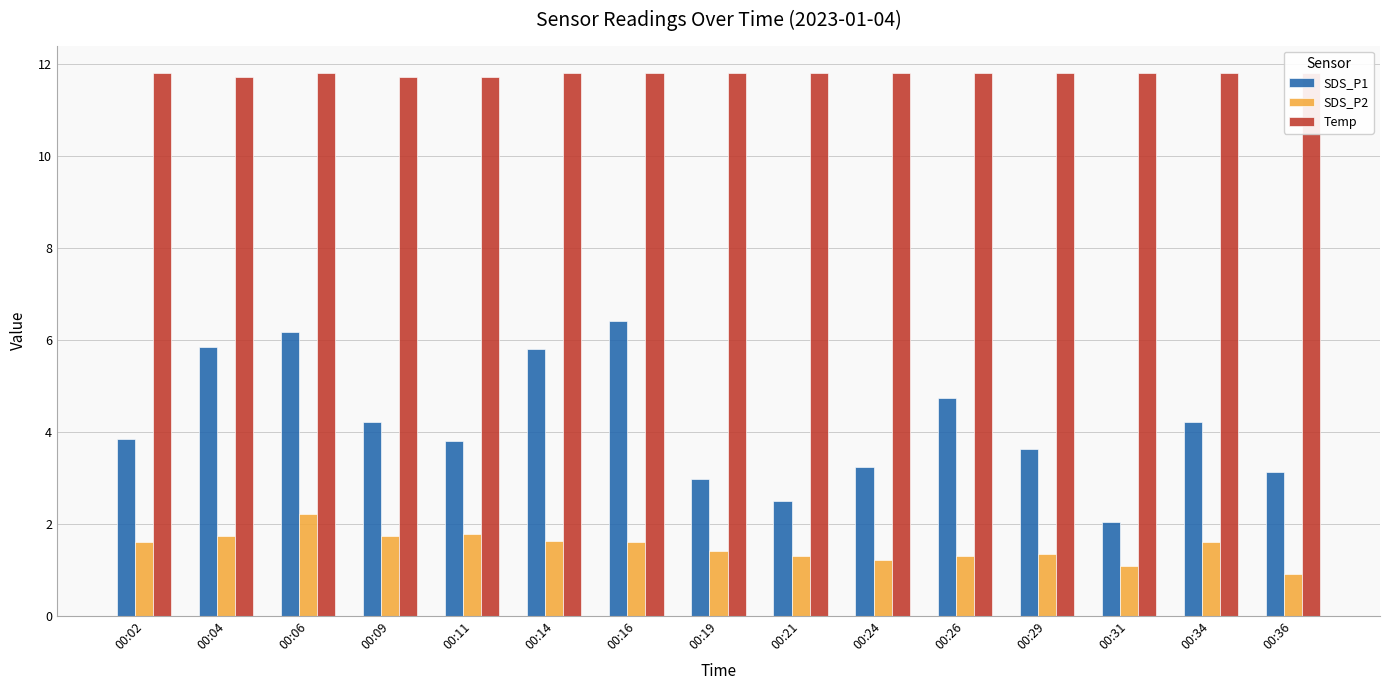

Reading right to left, extract all data points from this chart.

SDS_P1: 00:36=3.1	00:34=4.2	00:31=2.0	00:29=3.6	00:26=4.7	00:24=3.2	00:21=2.5	00:19=3.0	00:16=6.4	00:14=5.8	00:11=3.8	00:09=4.2	00:06=6.2	00:04=5.8	00:02=3.8
SDS_P2: 00:36=0.9	00:34=1.6	00:31=1.1	00:29=1.3	00:26=1.3	00:24=1.2	00:21=1.3	00:19=1.4	00:16=1.6	00:14=1.6	00:11=1.8	00:09=1.7	00:06=2.2	00:04=1.7	00:02=1.6
Temp: 00:36=11.8	00:34=11.8	00:31=11.8	00:29=11.8	00:26=11.8	00:24=11.8	00:21=11.8	00:19=11.8	00:16=11.8	00:14=11.8	00:11=11.7	00:09=11.7	00:06=11.8	00:04=11.7	00:02=11.8